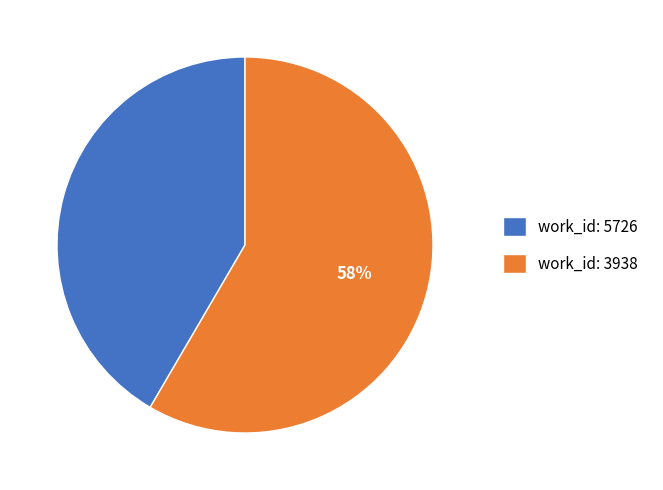

What is the smallest slice in the pie chart?

work_id: 5726